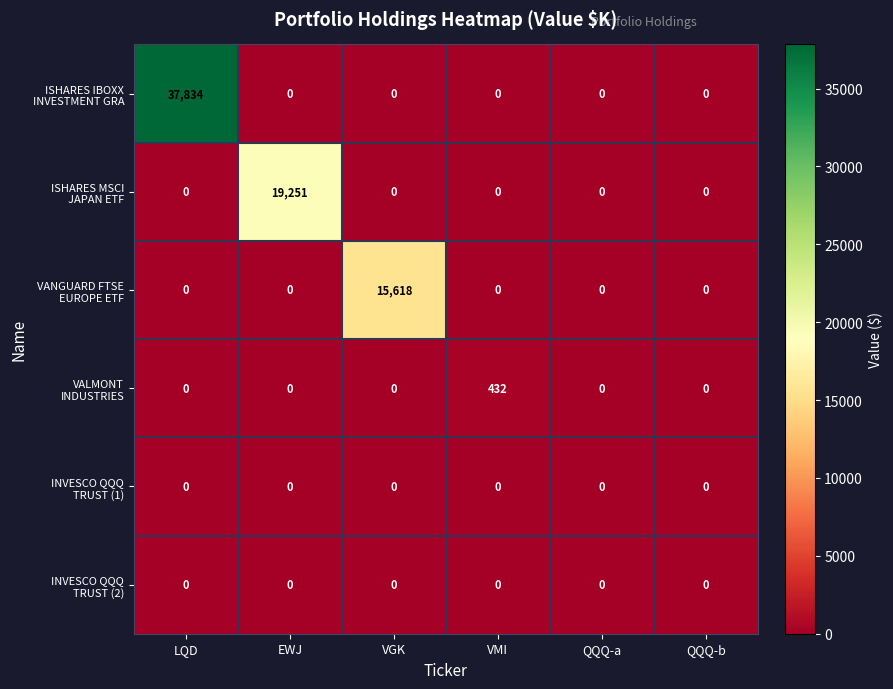

At which category is the sum across all series the highest?

LQD